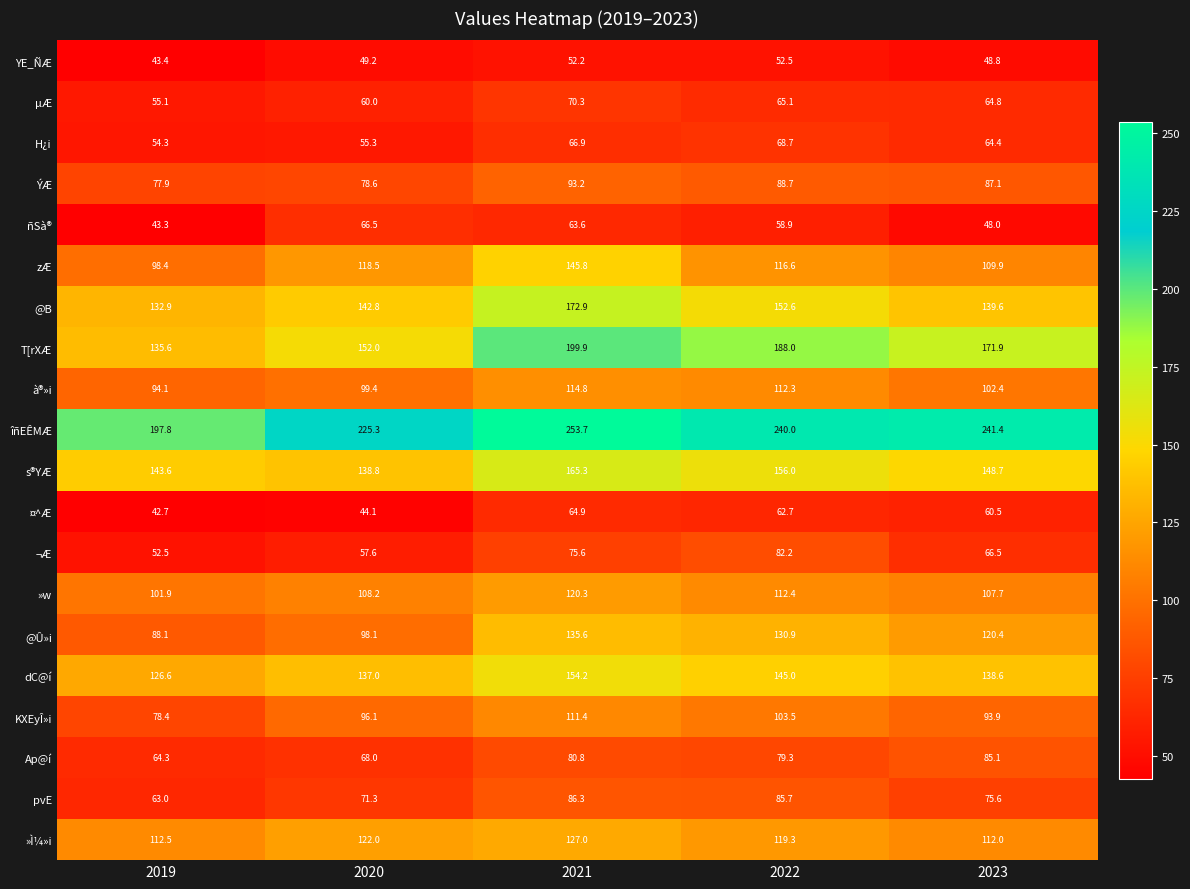

Between 2020 and 2022, which series saw the biggest shift?

T[rXÆ